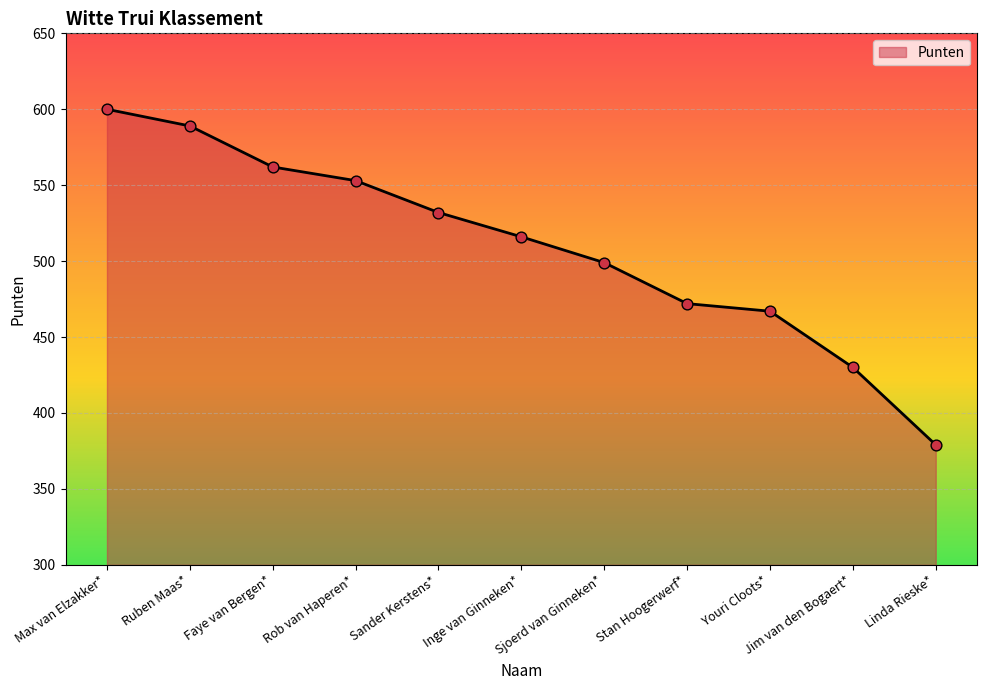

Which has a higher value, Ruben Maas* or Jim van den Bogaert*?

Ruben Maas*